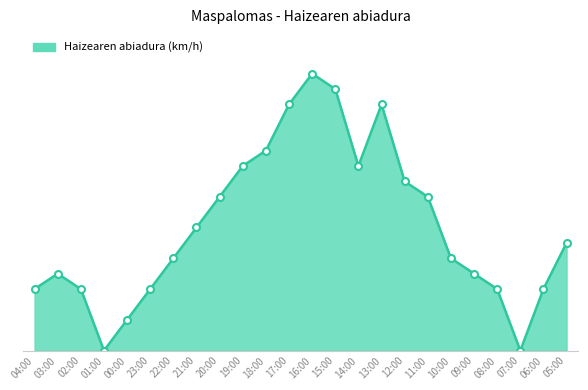

Is this an area chart (filled region under the line)?

Yes